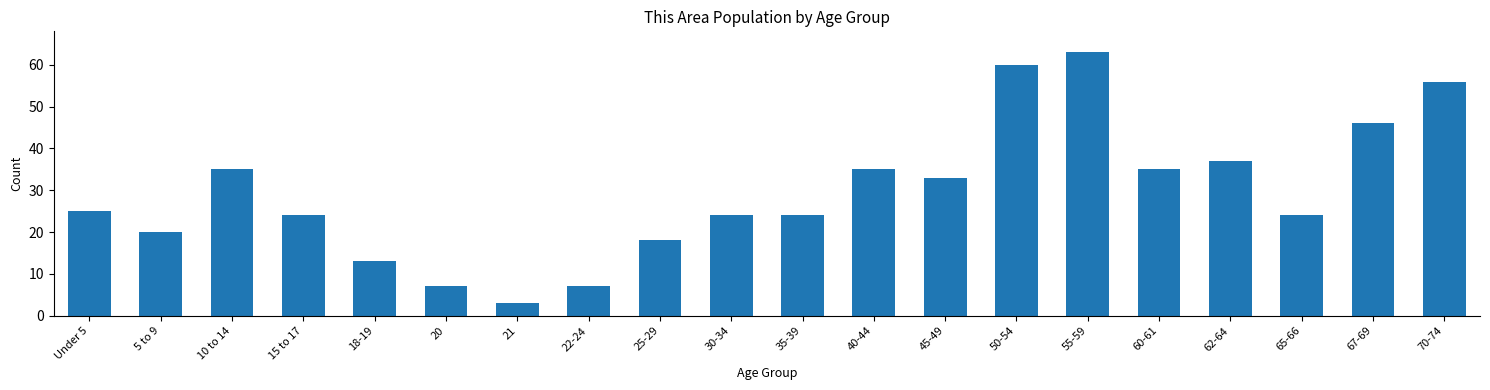

Reading left to right, extract all data points from this chart.

Under 5=25	5 to 9=20	10 to 14=35	15 to 17=24	18-19=13	20=7	21=3	22-24=7	25-29=18	30-34=24	35-39=24	40-44=35	45-49=33	50-54=60	55-59=63	60-61=35	62-64=37	65-66=24	67-69=46	70-74=56